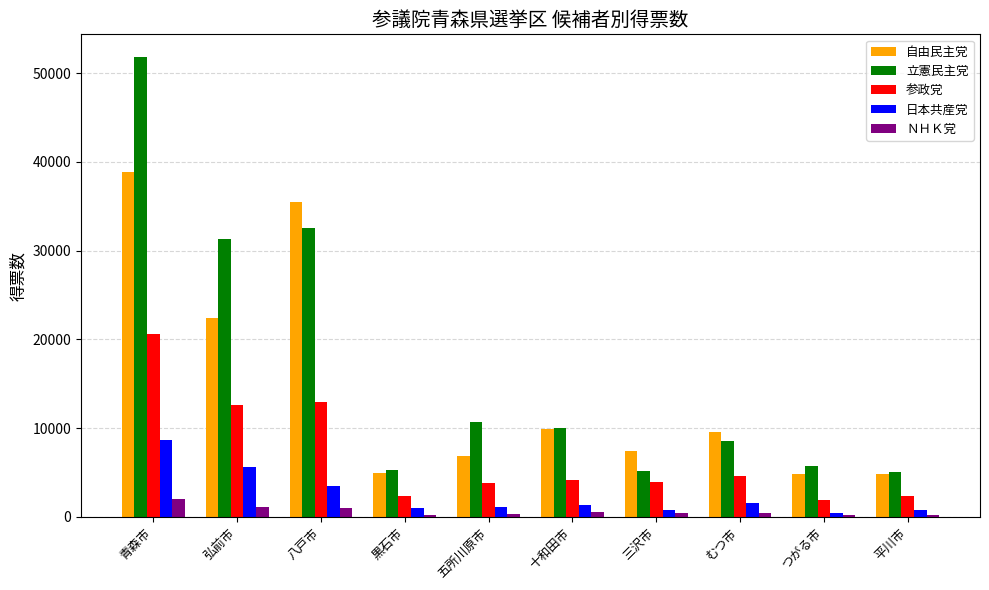

At which label is 立憲民主党 closest to 28422?

弘前市